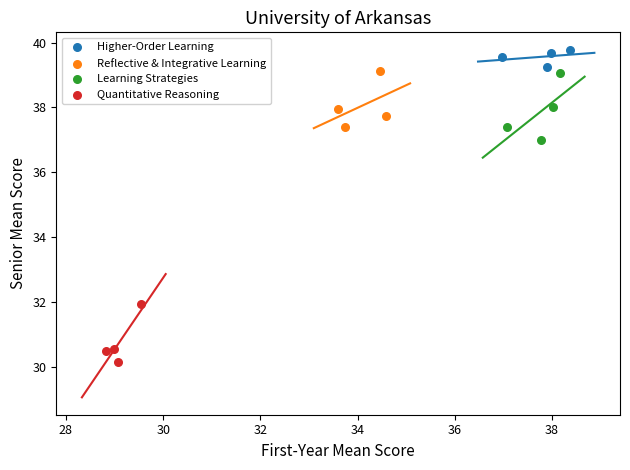

Which series reaches the minimum Y coordinate?

Quantitative Reasoning